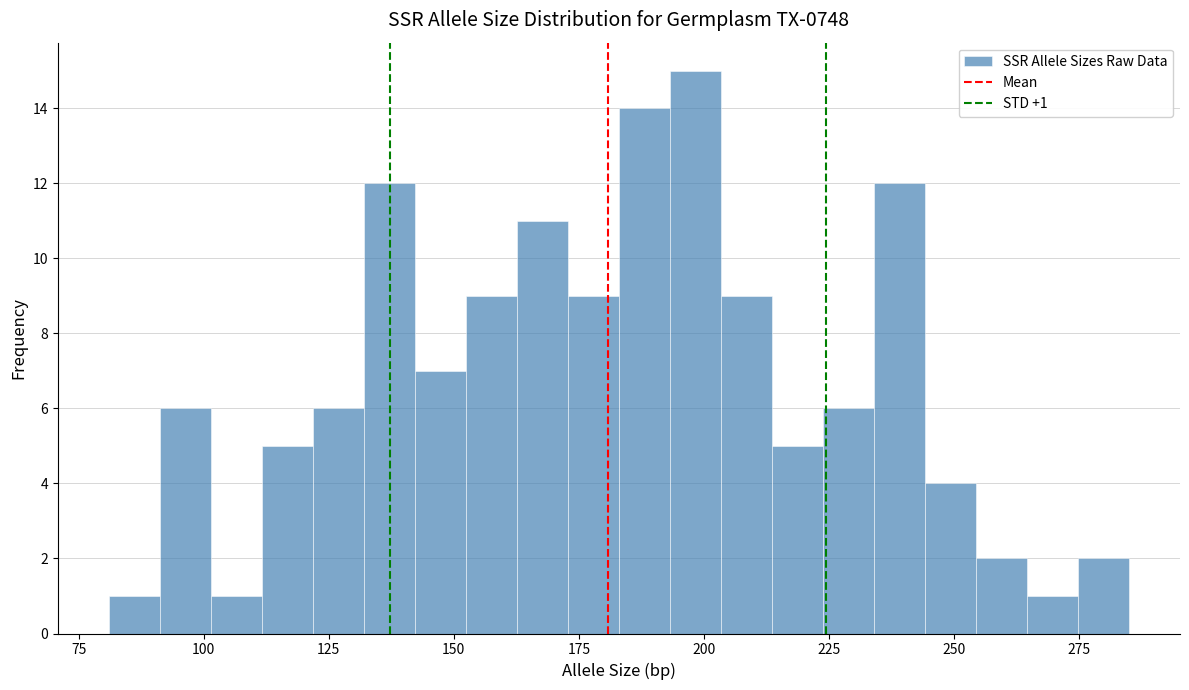

Around what value on the x-axis is the tallest bar? Give the approximate position of its centre, as read against the axis.

200